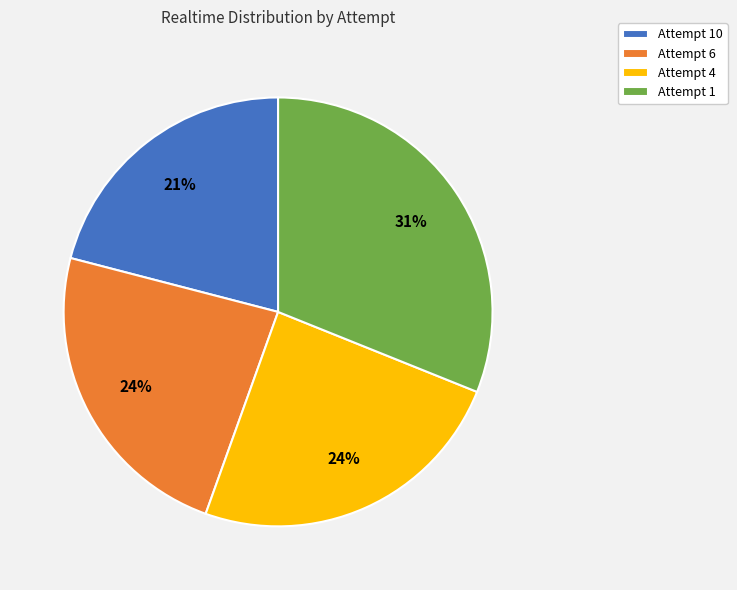

What is the ratio of the value at Attempt 4 to the value at Attempt 1?

0.8